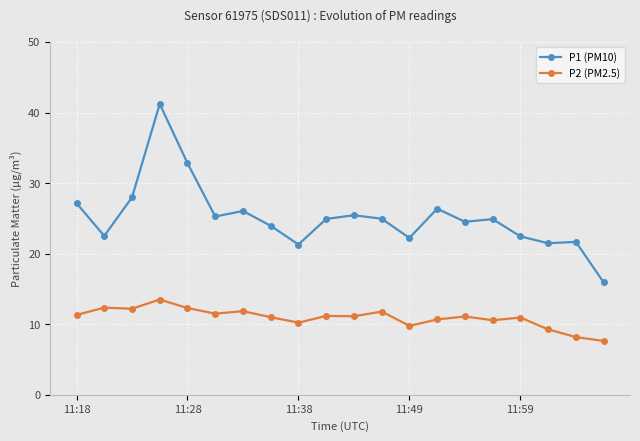

What are all the series names shown in the legend?

P1 (PM10), P2 (PM2.5)